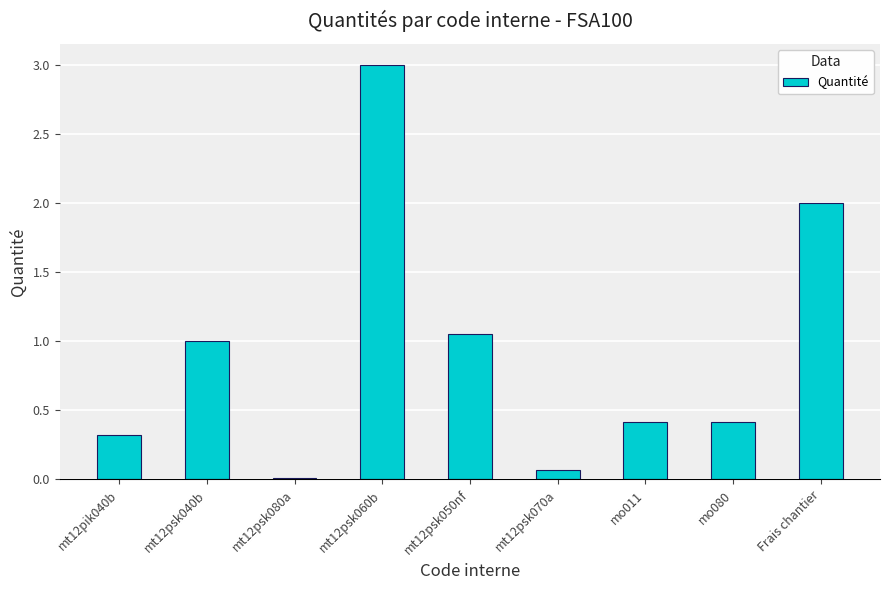

What is the label of the 4th bar from the right?

mt12psk070a